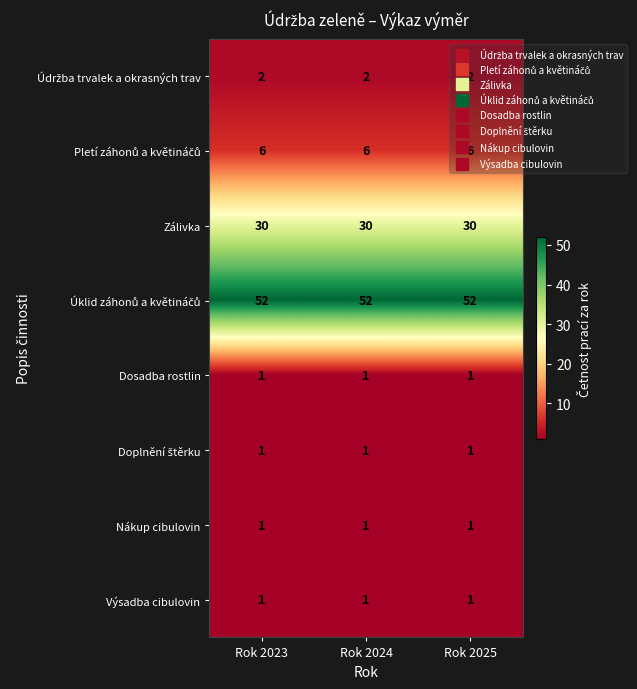

The value of Výsadba cibulovin at Rok 2024 is 1. True or false?

True